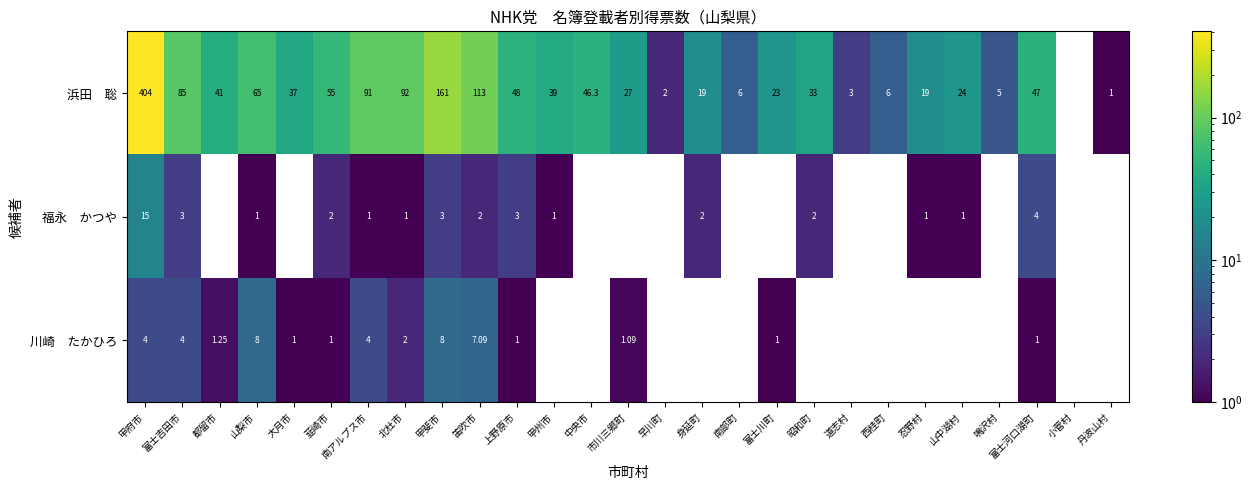

Is it true that 福永 かつや equals 1.6 at 忍野村?

False